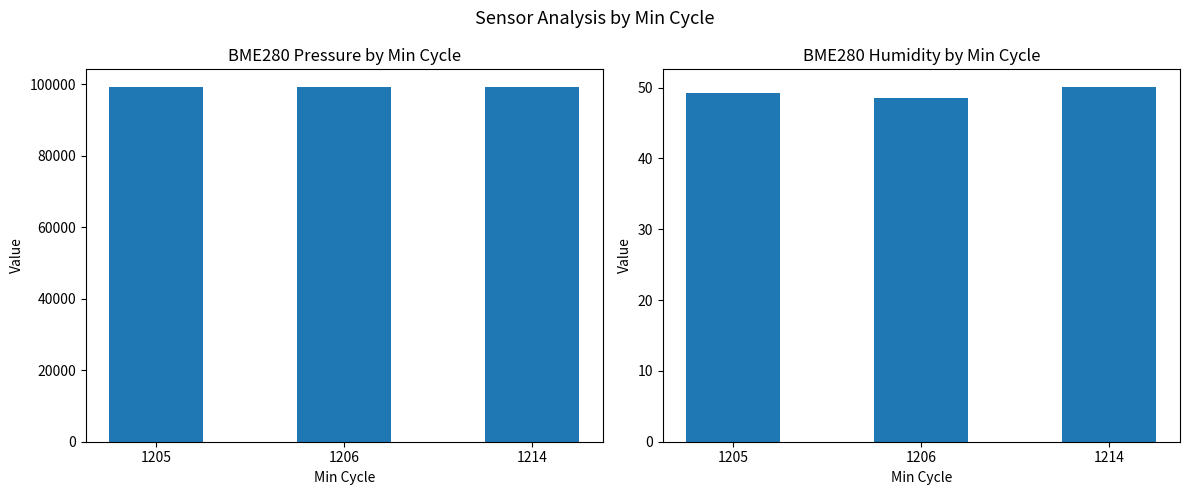

What is the difference between the second highest and minimum values in the BME280_humidity series?

0.7